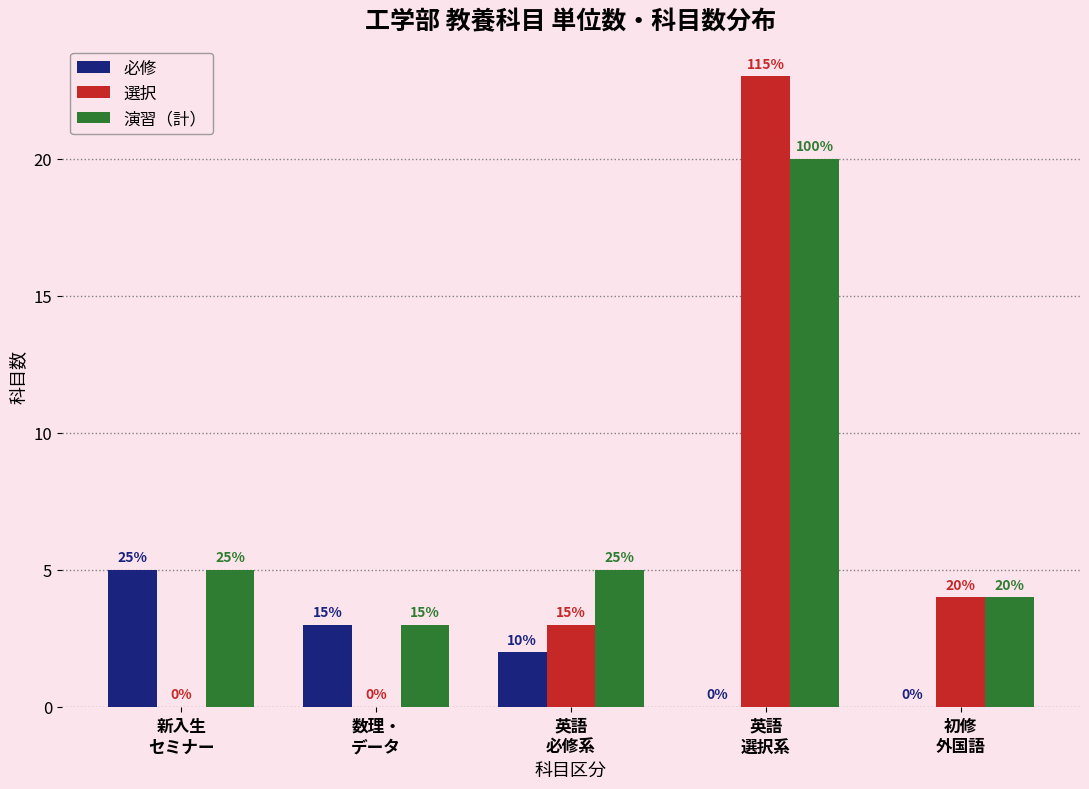

Where does the 選択 series first go above 3?

英語
選択系